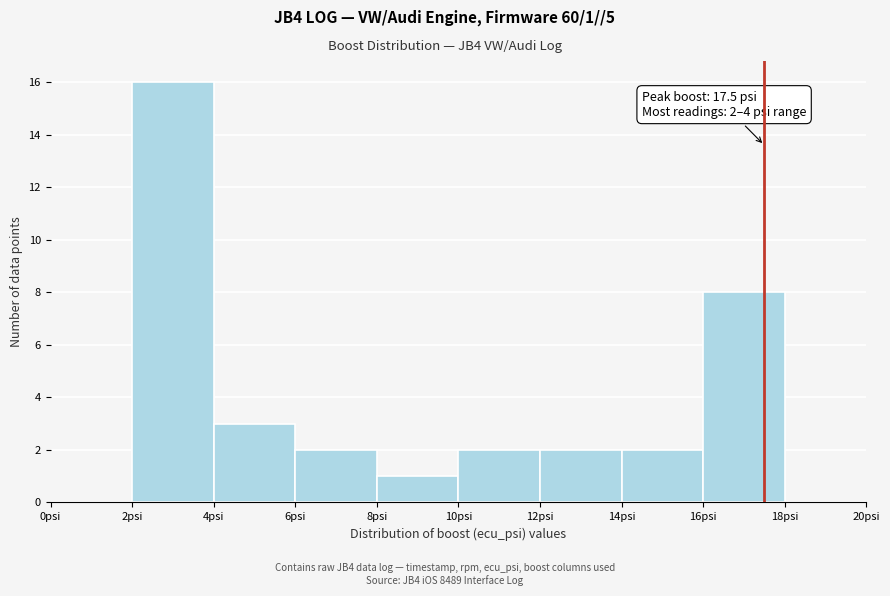

Over which range of the x-axis is the bar tallest?

2 to 4